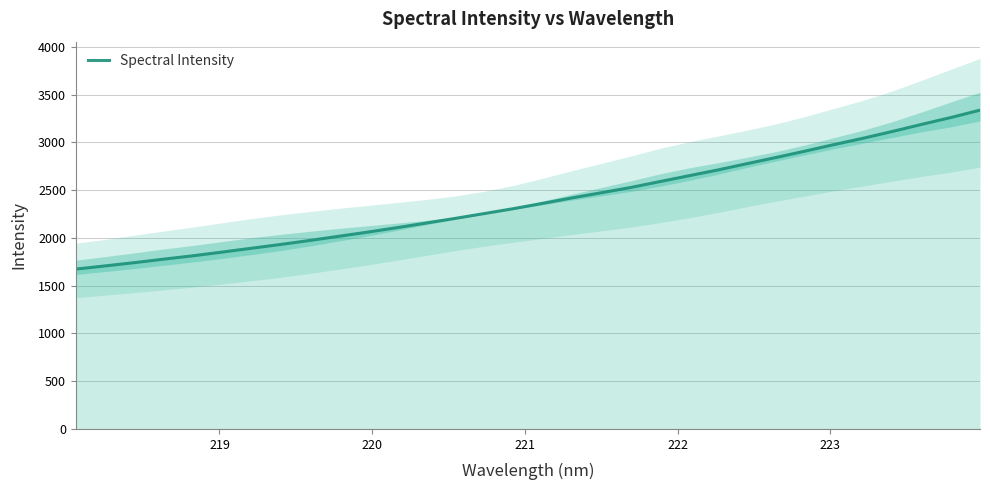

What is the label of the 28th point from the right?

222